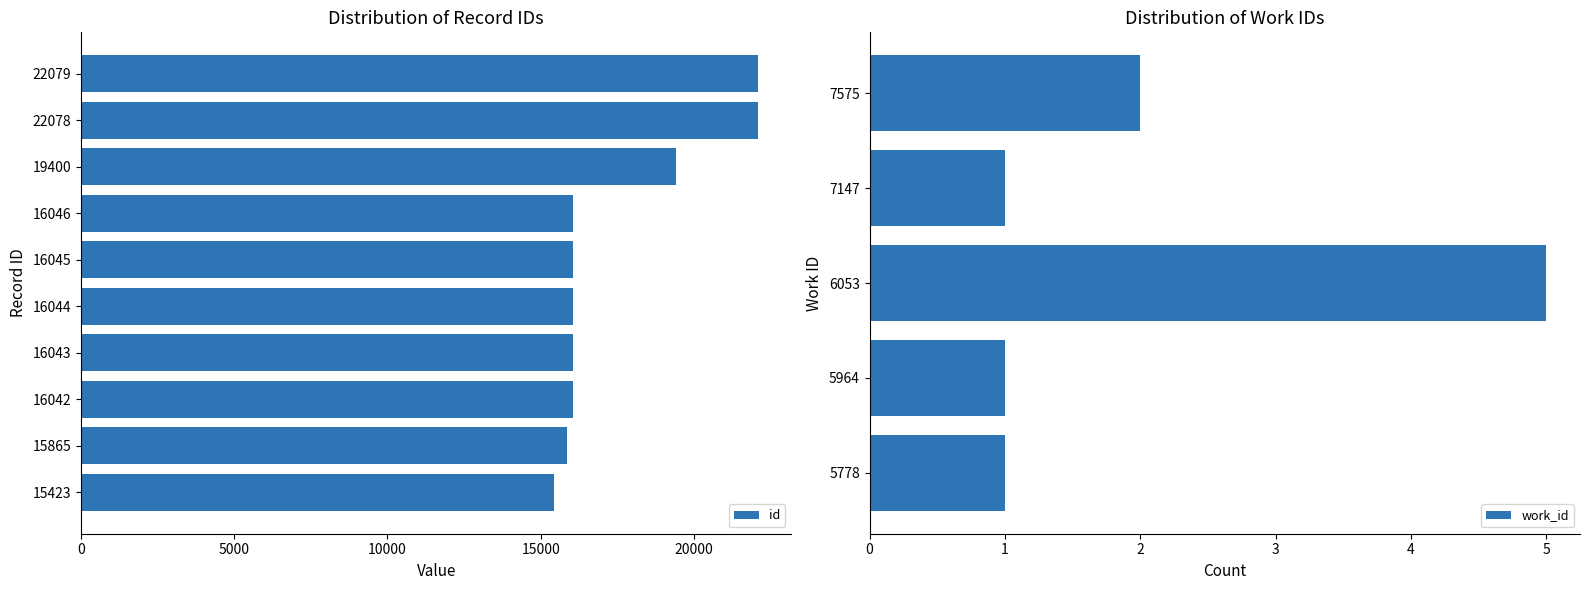

Between 22078 and 22079, which is larger?

22079